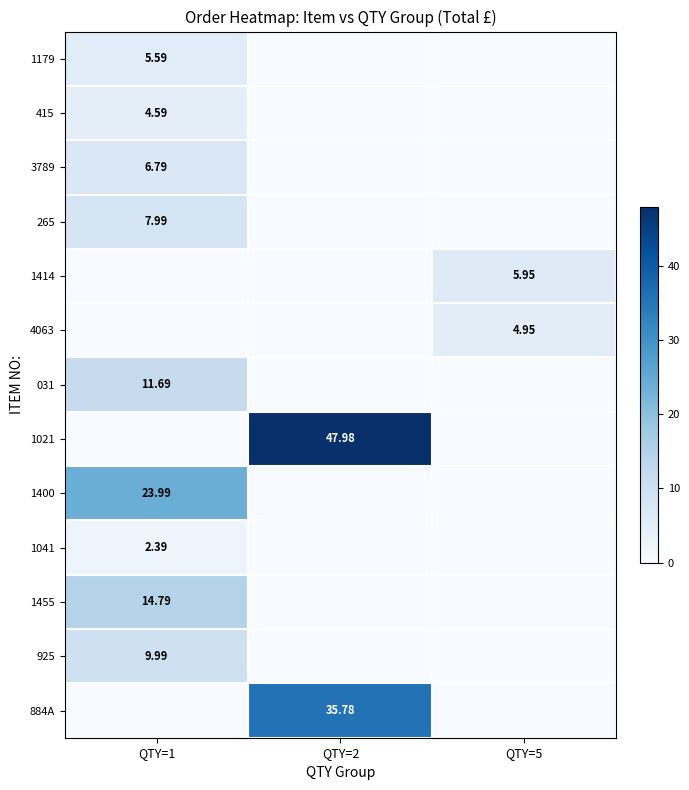

Which series has the largest total across all categories?

1021